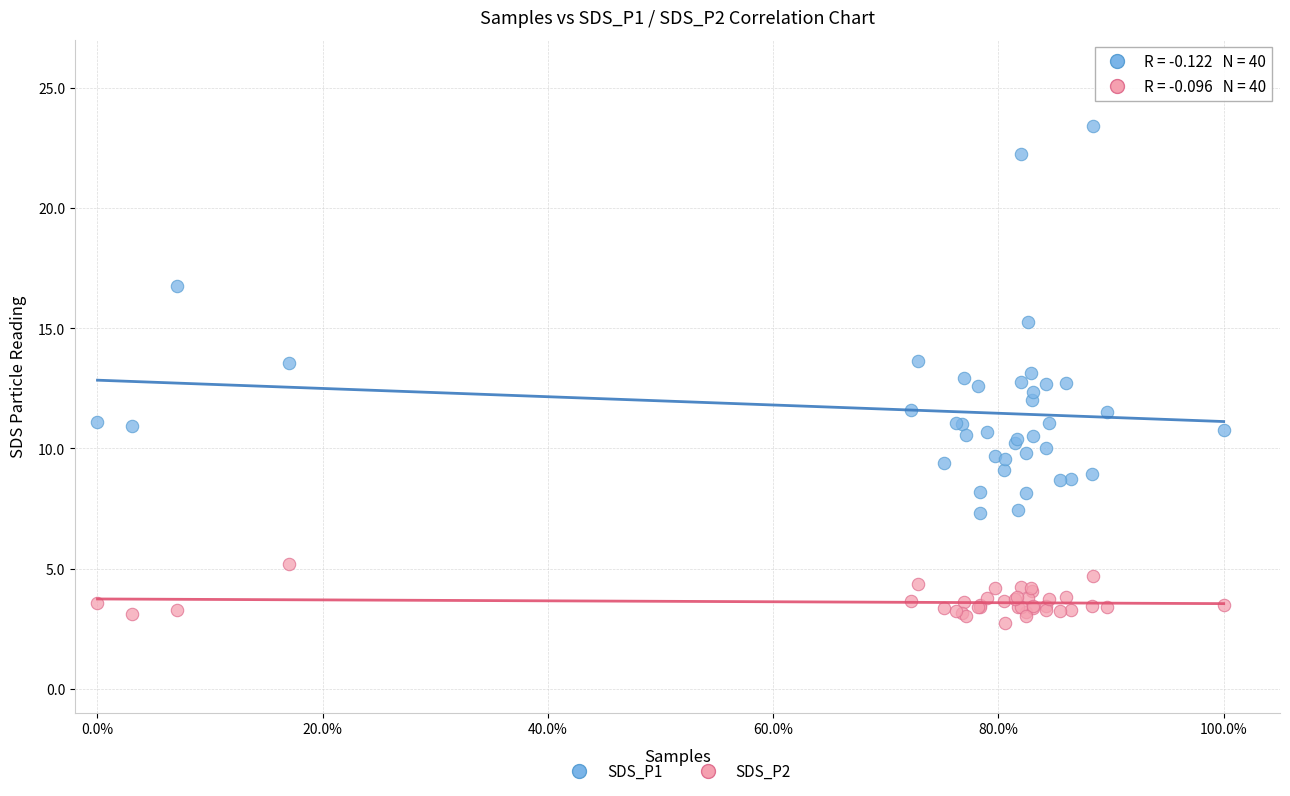

What is the X range (max minus min) for the scatter plot?

1.0